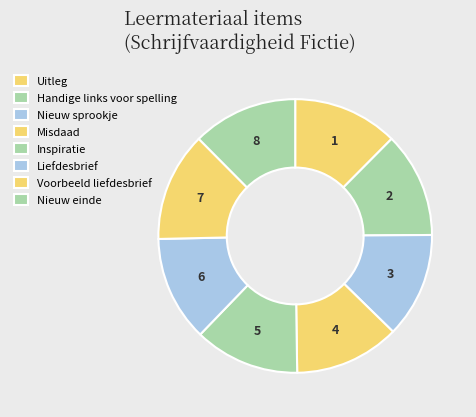

What is the largest slice in the pie chart?

Voorbeeld liefdesbrief